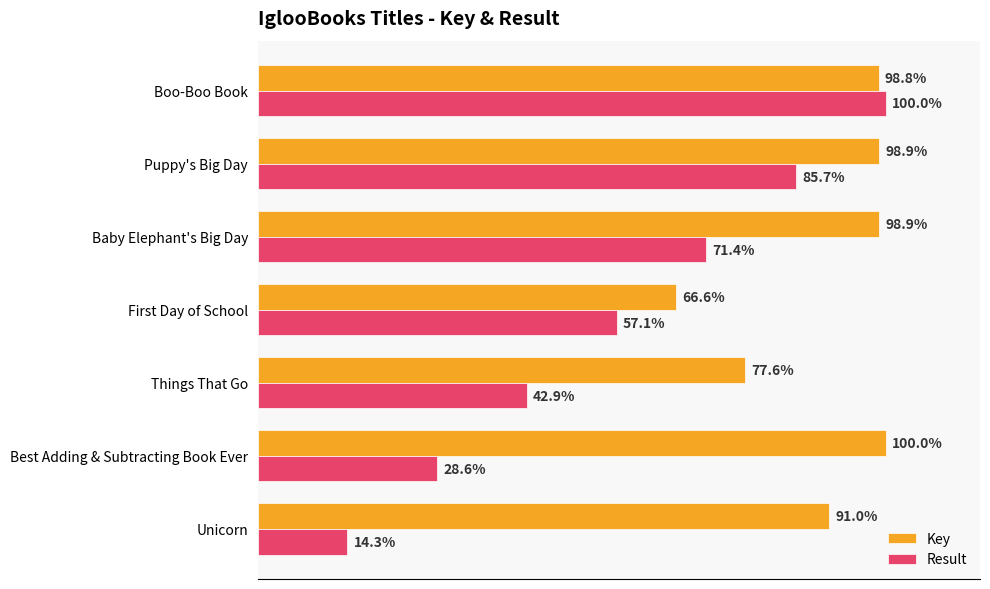

Between Unicorn and Puppy's Big Day, which series saw the biggest shift?

Result